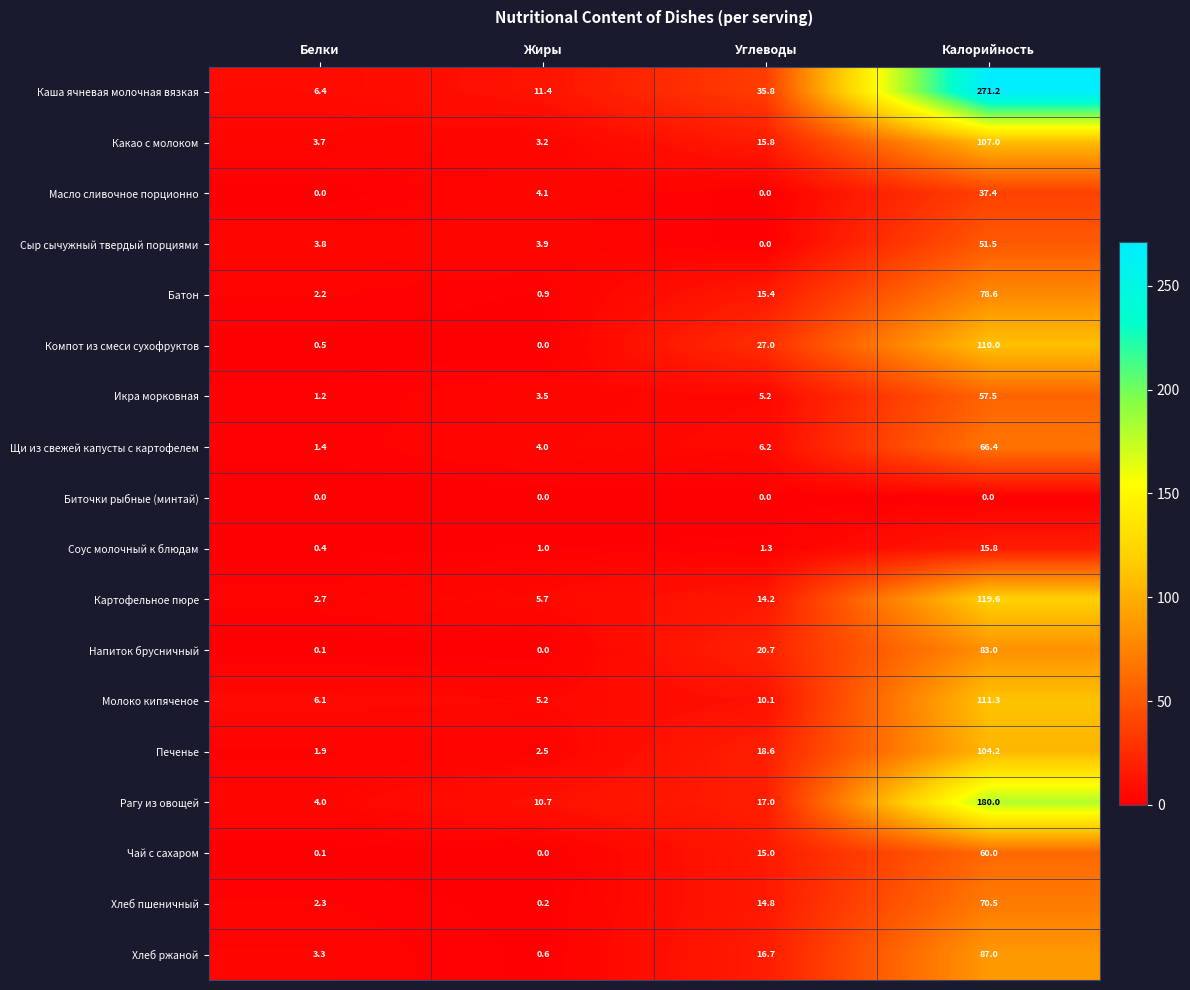

Rank the series at Калорийность from highest to lowest value.

Каша ячневая молочная вязкая, Рагу из овощей, Картофельное пюре, Молоко кипяченое, Компот из смеси сухофруктов, Какао с молоком, Печенье, Хлеб ржаной, Напиток брусничный, Батон, Хлеб пшеничный, Щи из свежей капусты с картофелем, Чай с сахаром, Икра морковная, Сыр сычужный твердый порциями, Масло сливочное порционно, Соус молочный к блюдам, Биточки рыбные (минтай)